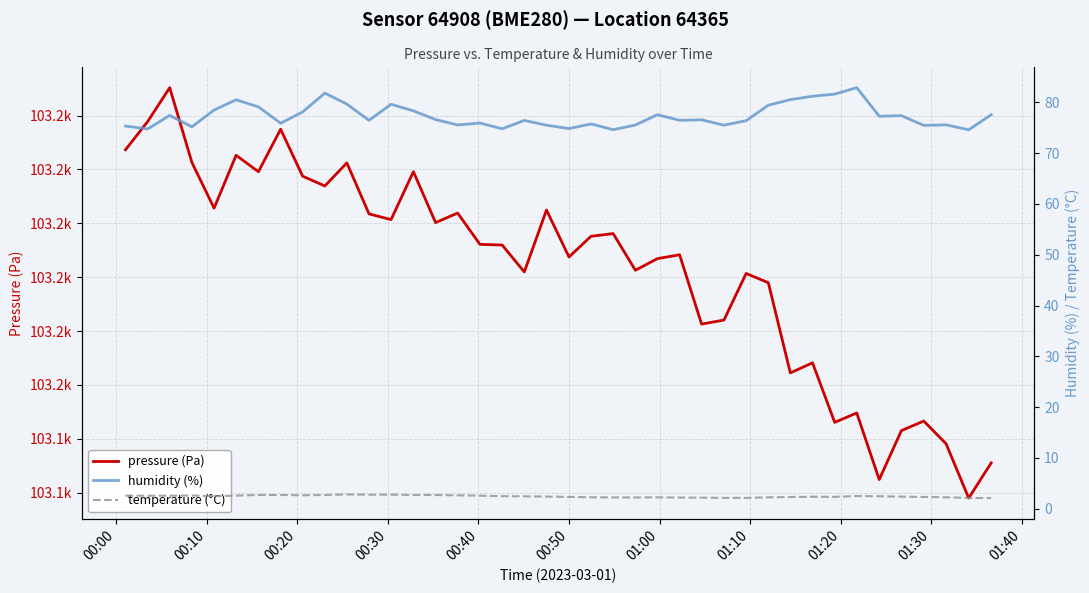

True or false: pressure has a value of 145529.1 at 15.

False